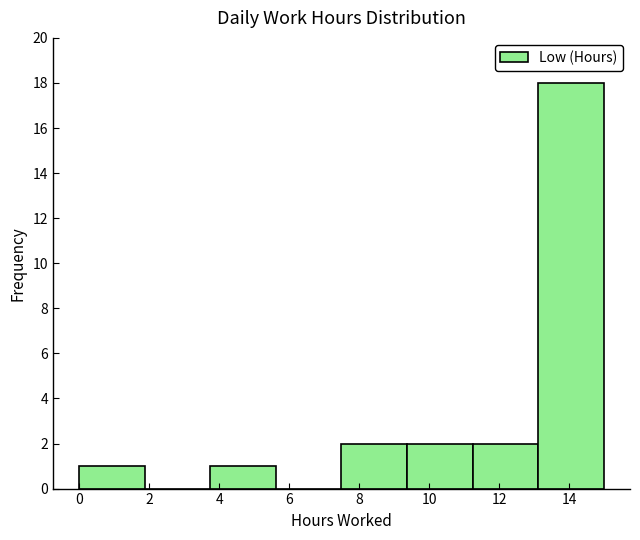

Reading left to right, transcribe this chart: for each bar, give the range it covers on the x-axis and its height. Neither the bar edges nor the heights are printed on the chart, so give them approximately, as read against the axes.

0.0 to 1.8: 1
1.8 to 3.8: 0
3.8 to 5.6: 1
5.6 to 7.4: 0
7.4 to 9.4: 2
9.4 to 11.2: 2
11.2 to 13.2: 2
13.2 to 15.0: 18